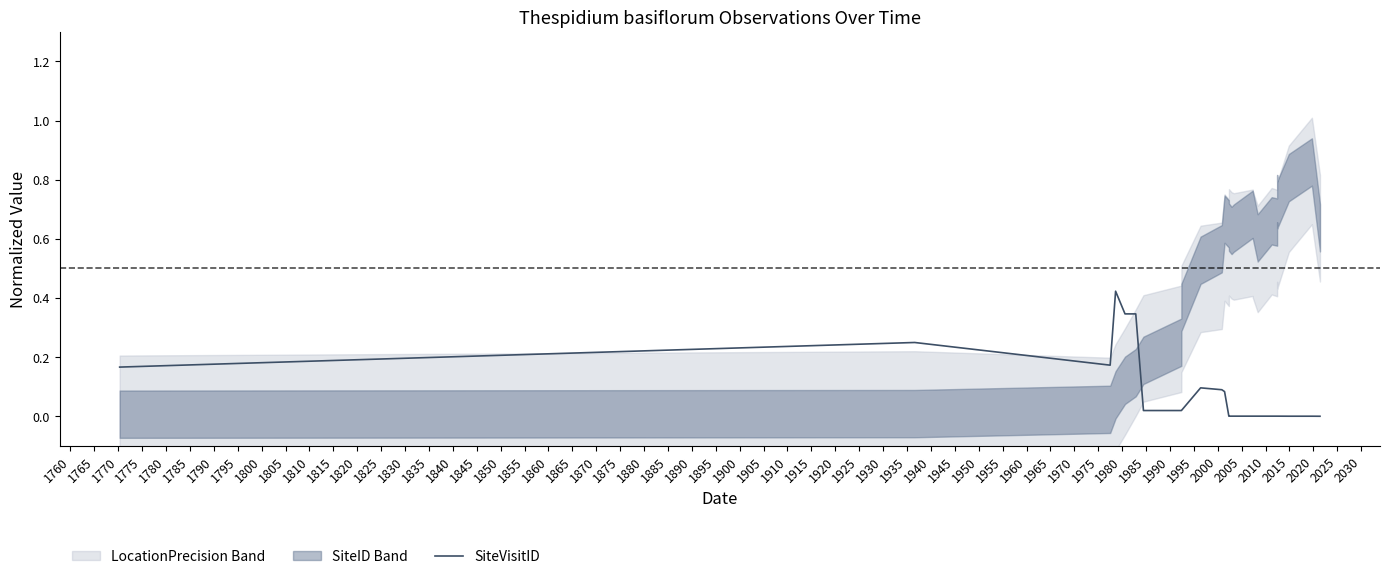

Which label corresponds to the smallest value in the chart?

1880